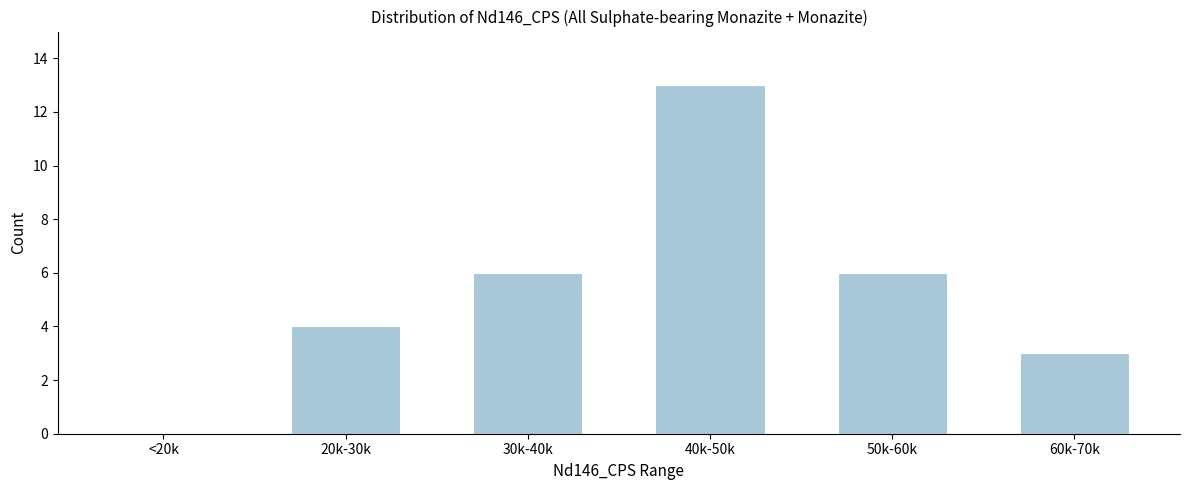

Reading left to right, extract all data points from this chart.

<20k=0	20k-30k=4	30k-40k=6	40k-50k=13	50k-60k=6	60k-70k=3